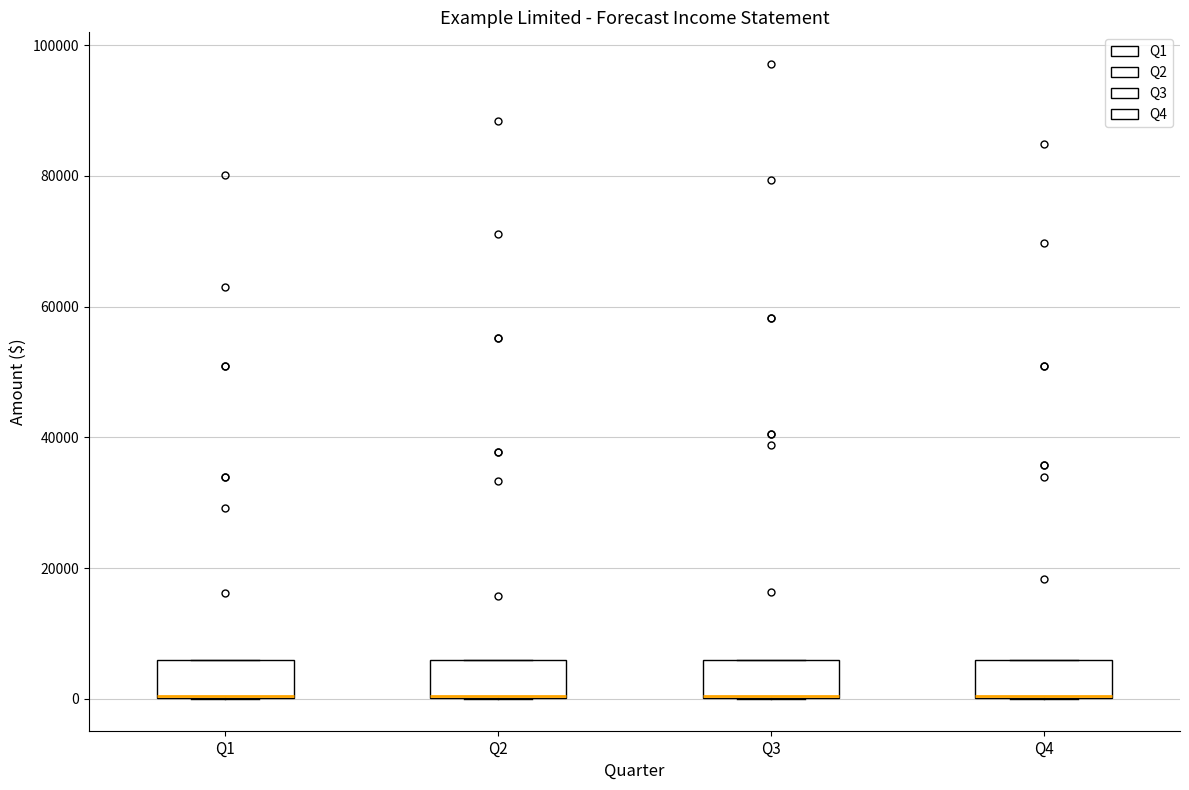

Where is the lower edge of the box for Q4 on the y-axis? The values are not printed on the chart, so give them approximately, as read against the axis.

0